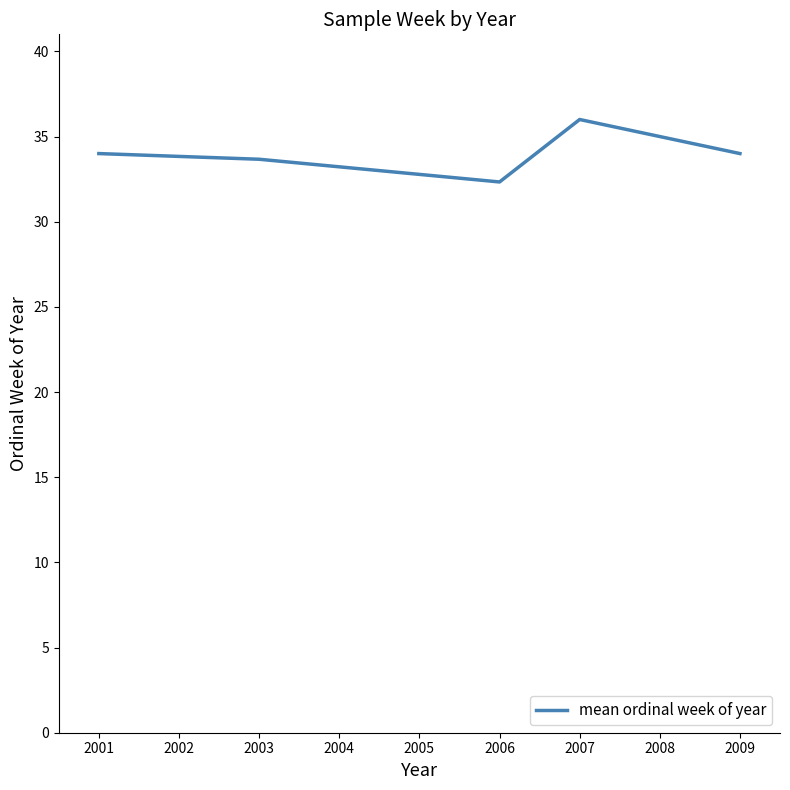

At which category does the data reach its first local peak?

2007